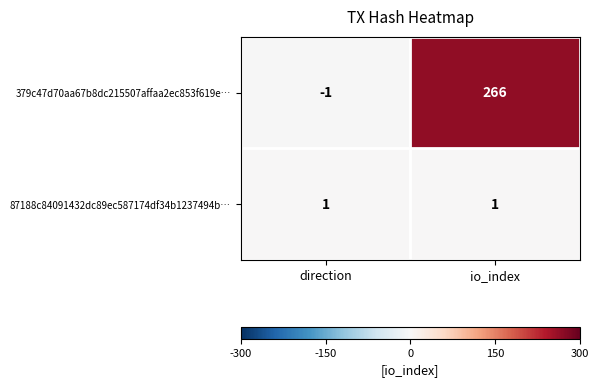

Rank the series by their average value, from highest to lowest.

379c47d70aa67b8dc215507affaa2ec853f619e…, 87188c84091432dc89ec587174df34b1237494b…